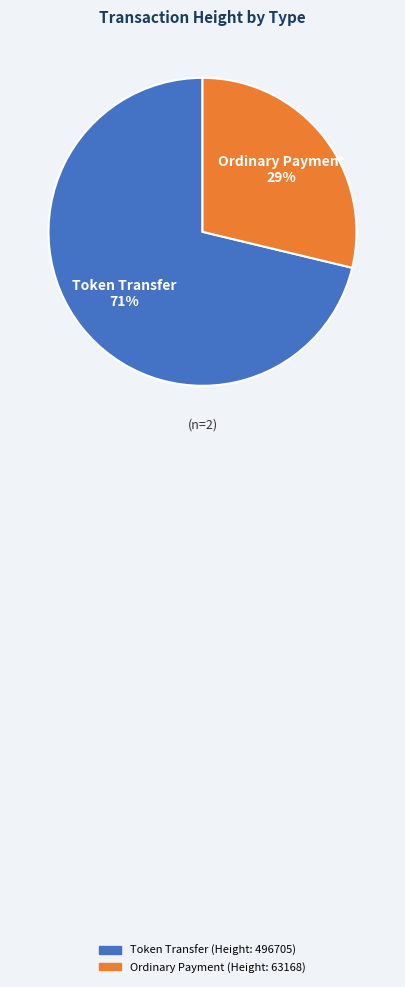

Count the number of slices in the pie.

2